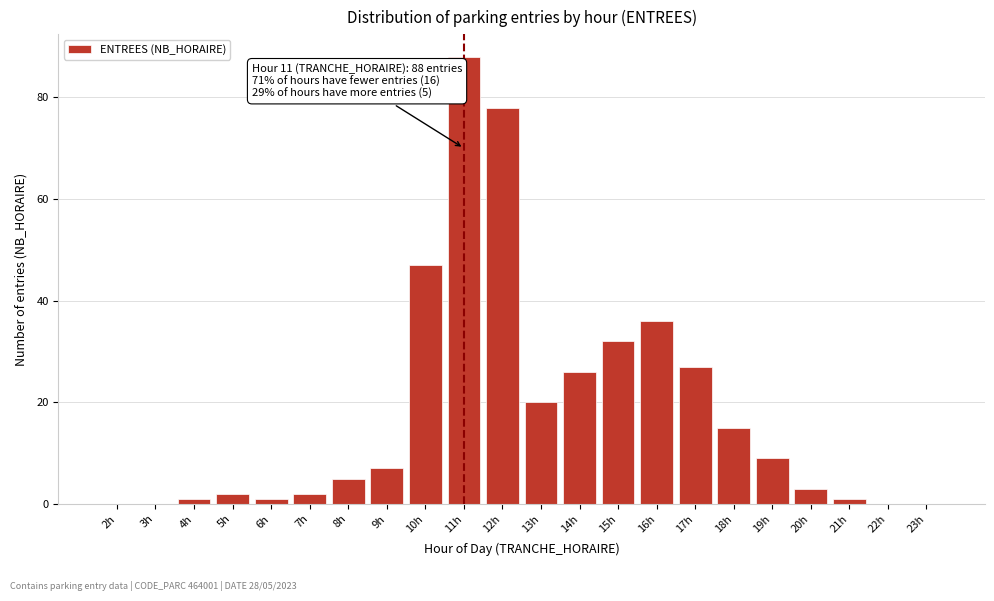

Reading left to right, what are all the values shown in this chart?

2h=0	3h=0	4h=1	5h=2	6h=1	7h=2	8h=5	9h=7	10h=47	11h=88	12h=78	13h=20	14h=26	15h=32	16h=36	17h=27	18h=15	19h=9	20h=3	21h=1	22h=0	23h=0